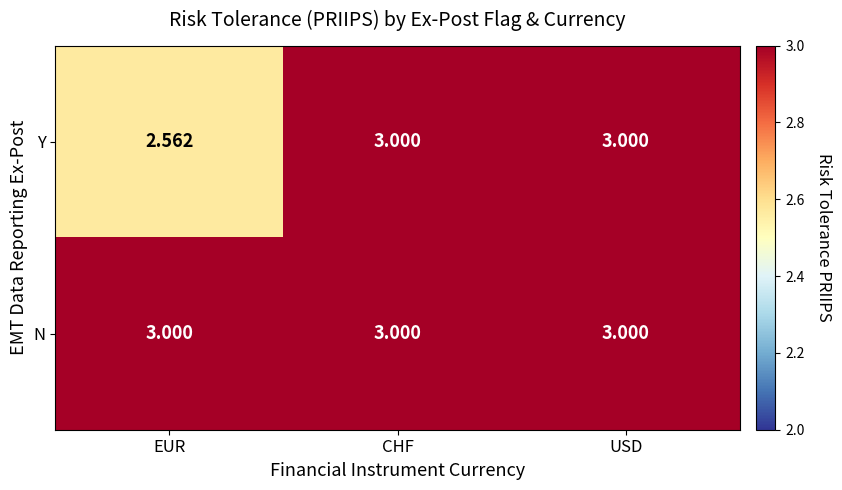

How many data points does each series have?

3